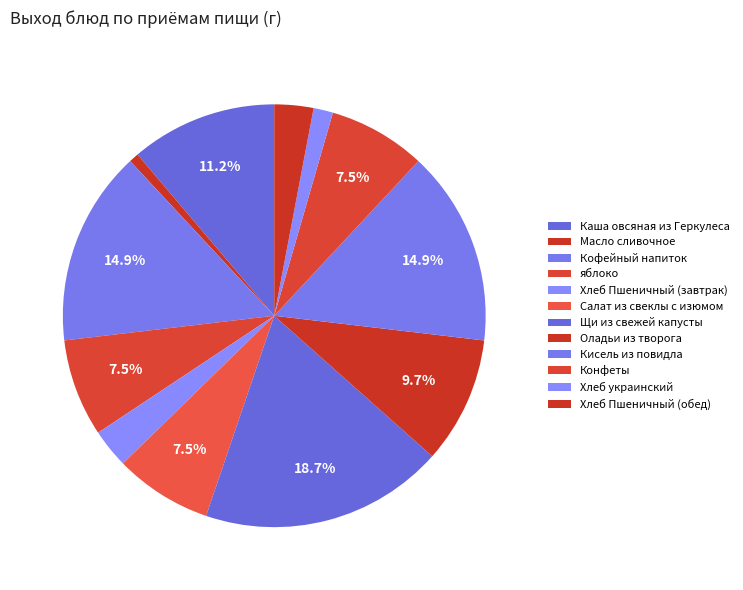

How many segments does this pie chart have?

12